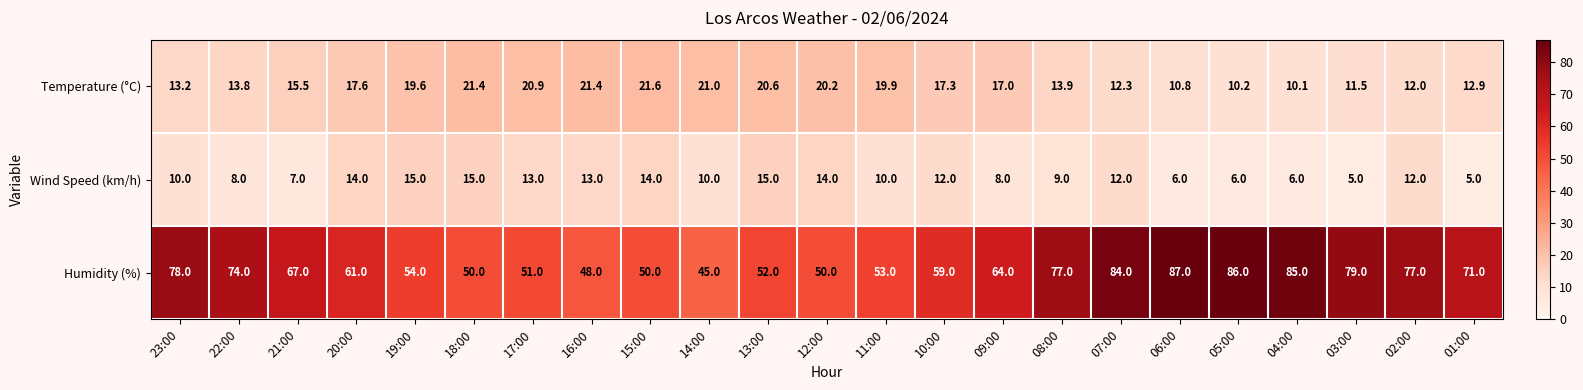

What is the difference between the maximum and minimum values in the Humidity (%) series?

42.0